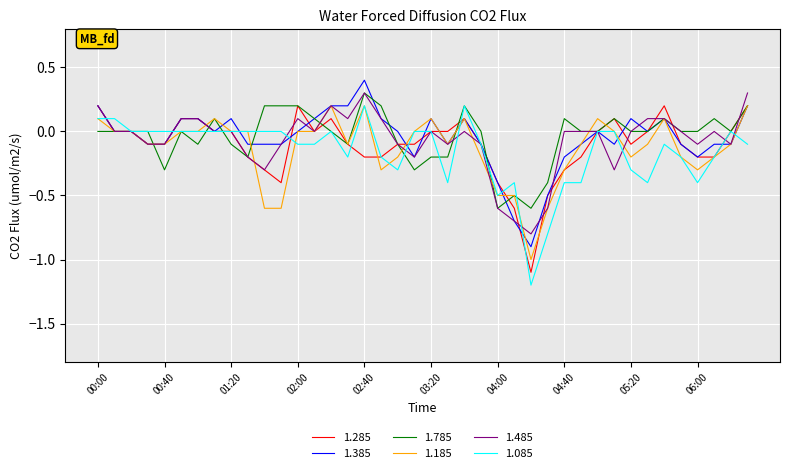

What is the minimum value for 1.285?

-1.1